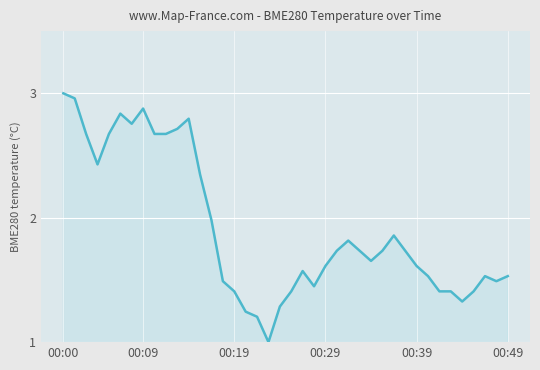

What is the difference between the maximum and minimum values?

2.0